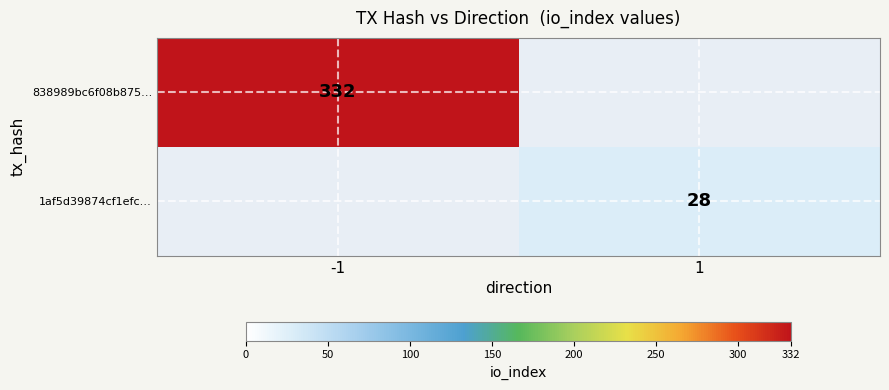

True or false: 1af5d39874cf1efc… has a value of 8 at 1.

False